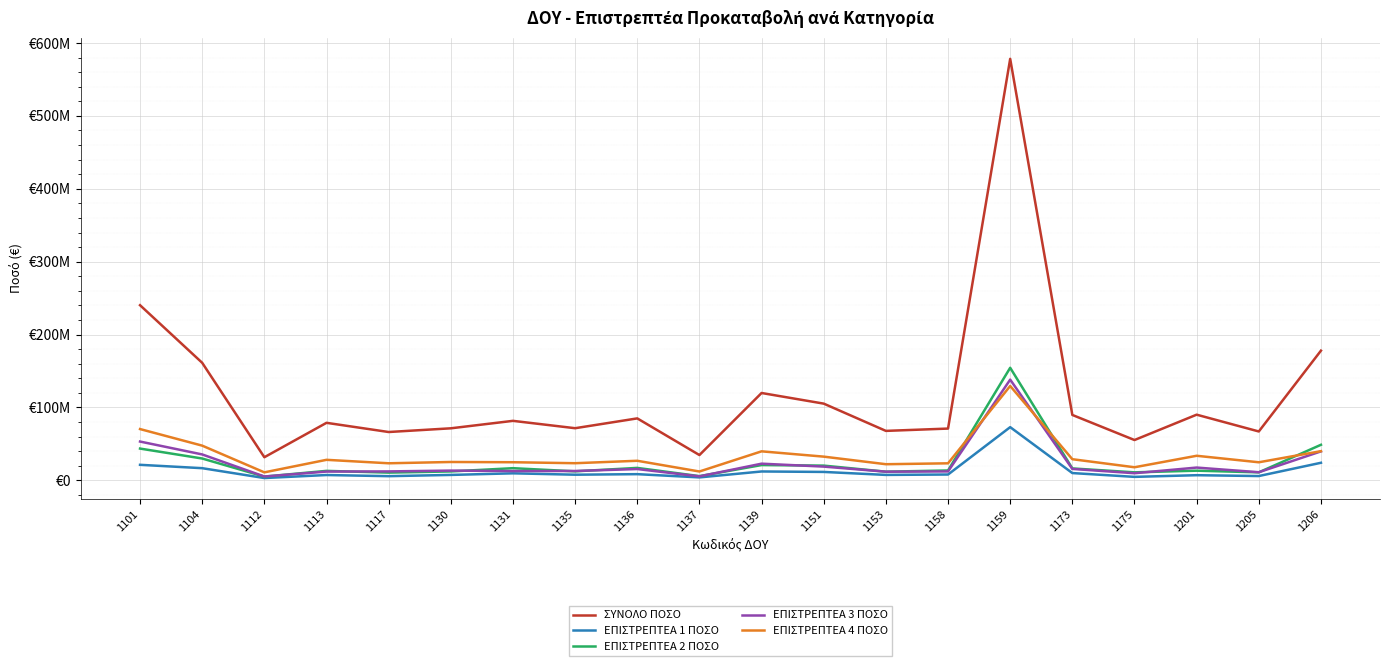

What are all the series names shown in the legend?

ΣΥΝΟΛΟ ΠΟΣΟ, ΕΠΙΣΤΡΕΠΤΕΑ 1 ΠΟΣΟ, ΕΠΙΣΤΡΕΠΤΕΑ 2 ΠΟΣΟ, ΕΠΙΣΤΡΕΠΤΕΑ 3 ΠΟΣΟ, ΕΠΙΣΤΡΕΠΤΕΑ 4 ΠΟΣΟ